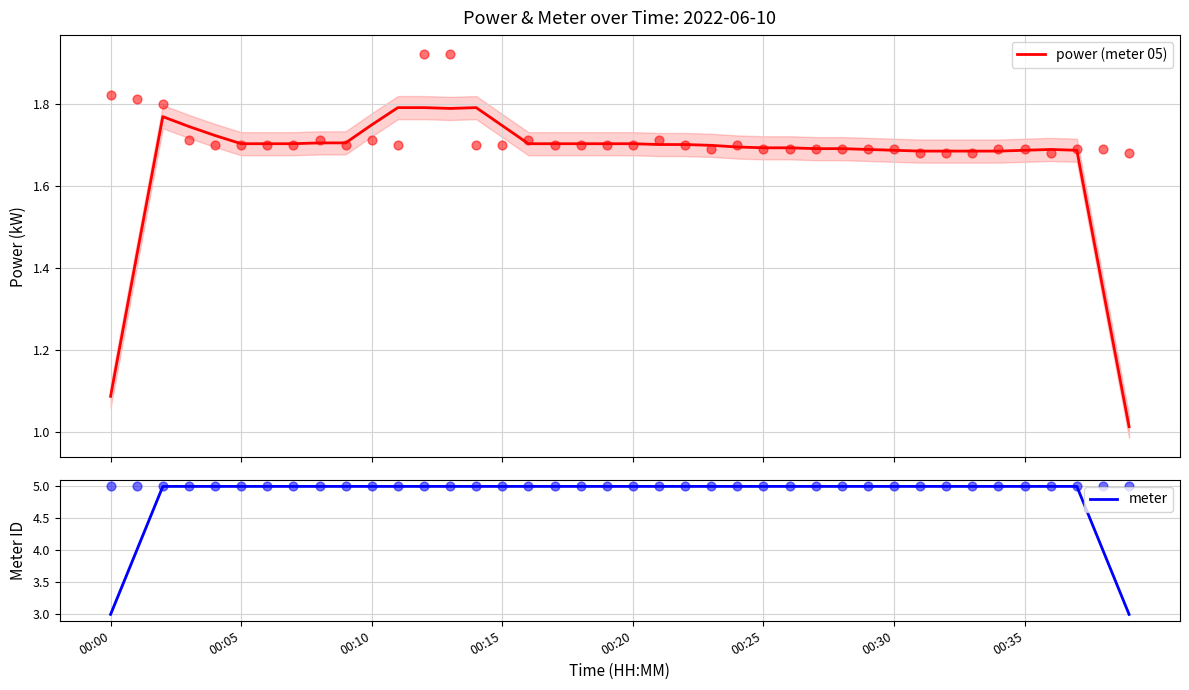

Which series has the largest total across all categories?

meter